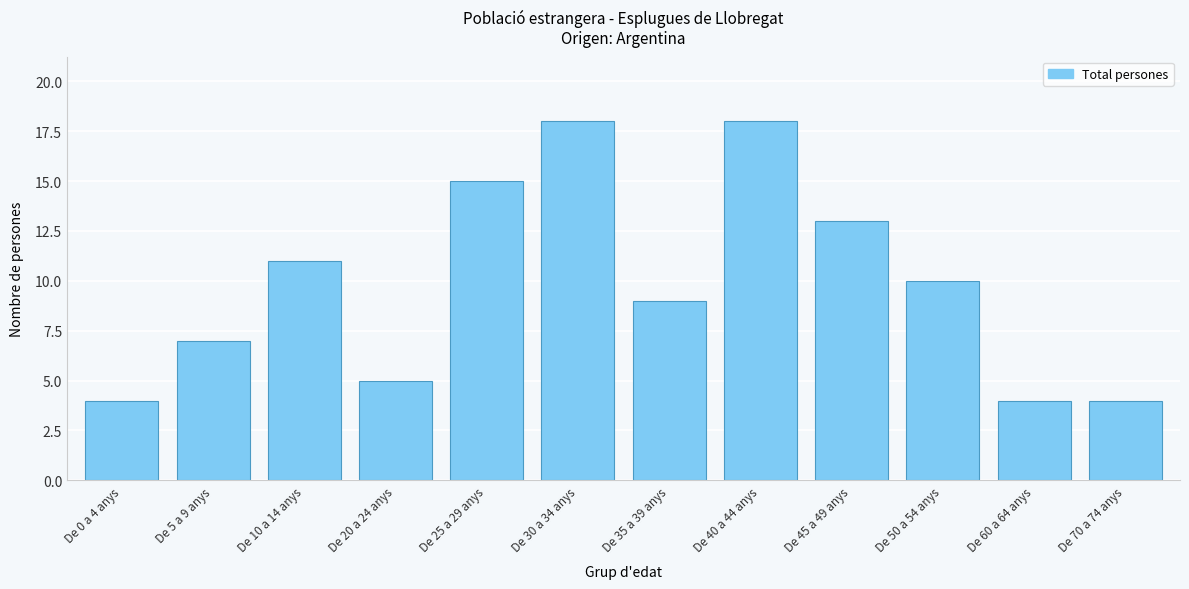

Reading right to left, transcribe all the data shown in this chart.

4	4	10	13	18	9	18	15	5	11	7	4